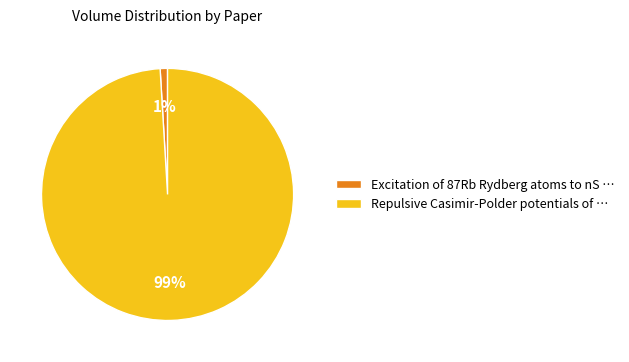

How many segments does this pie chart have?

2